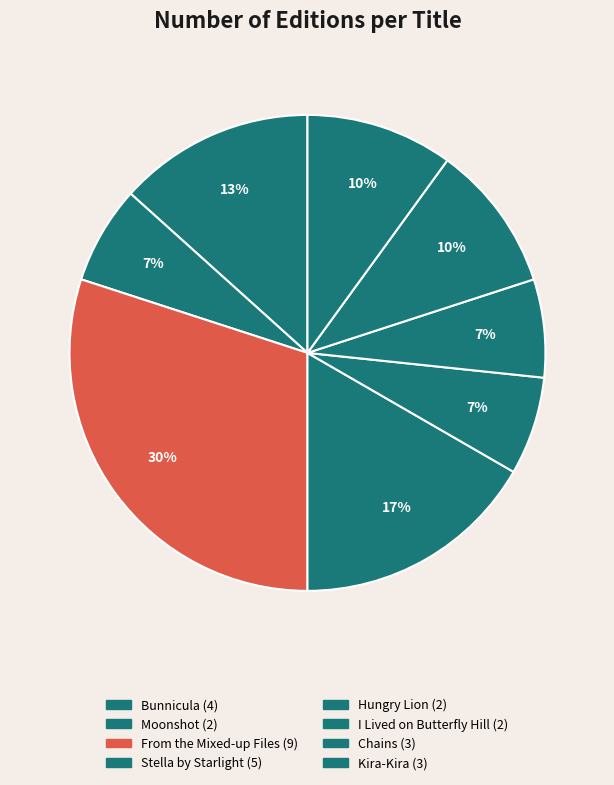

Count the number of slices in the pie.

8